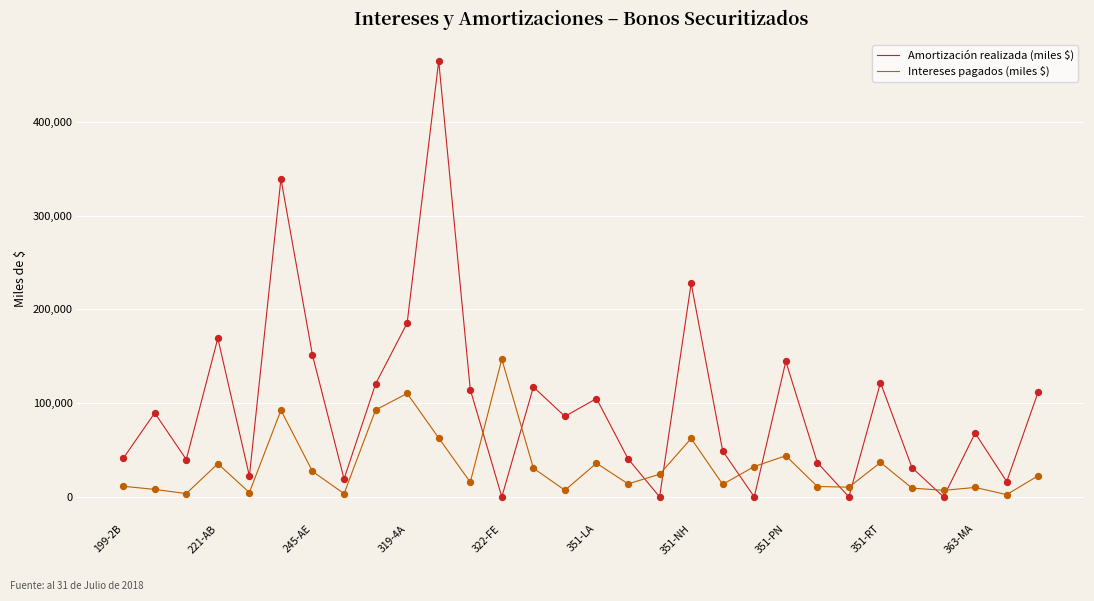

At how many categories does at least one series exceed 238882?

2